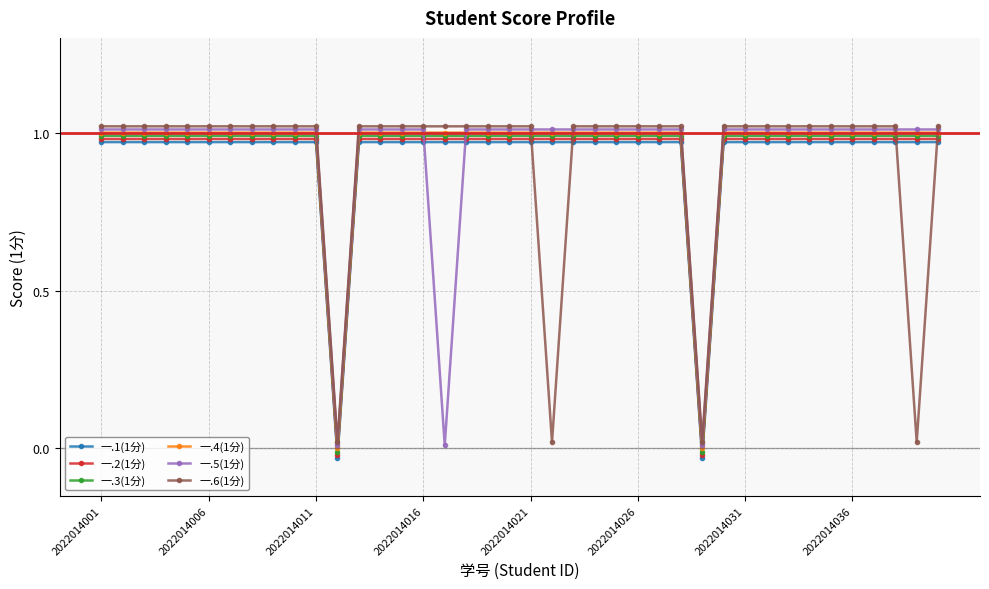

How many times do 一.6(1分) and 一.1(1分) cross each other?

4